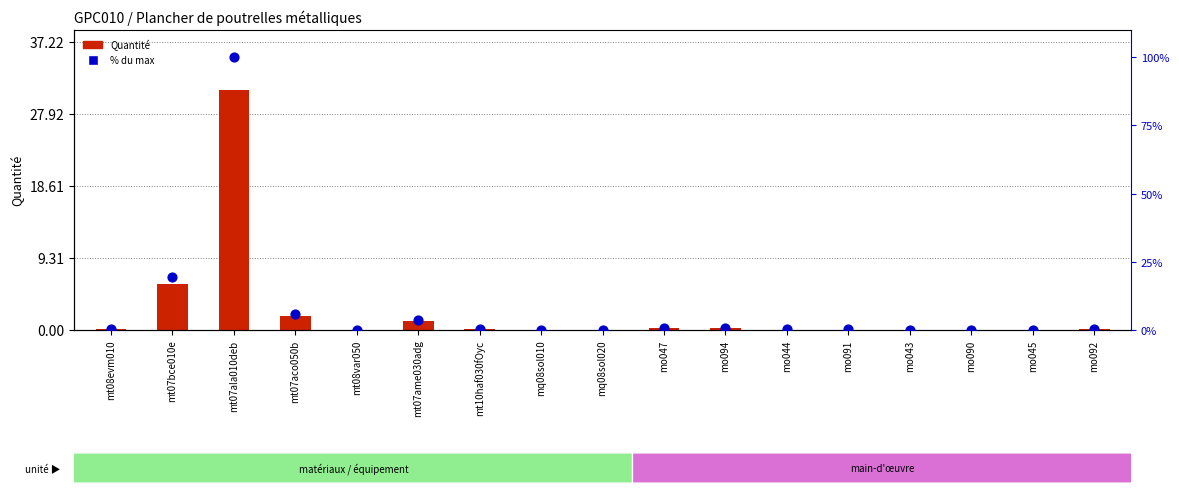

At which category is the sum across all series the highest?

mt07ala010deb